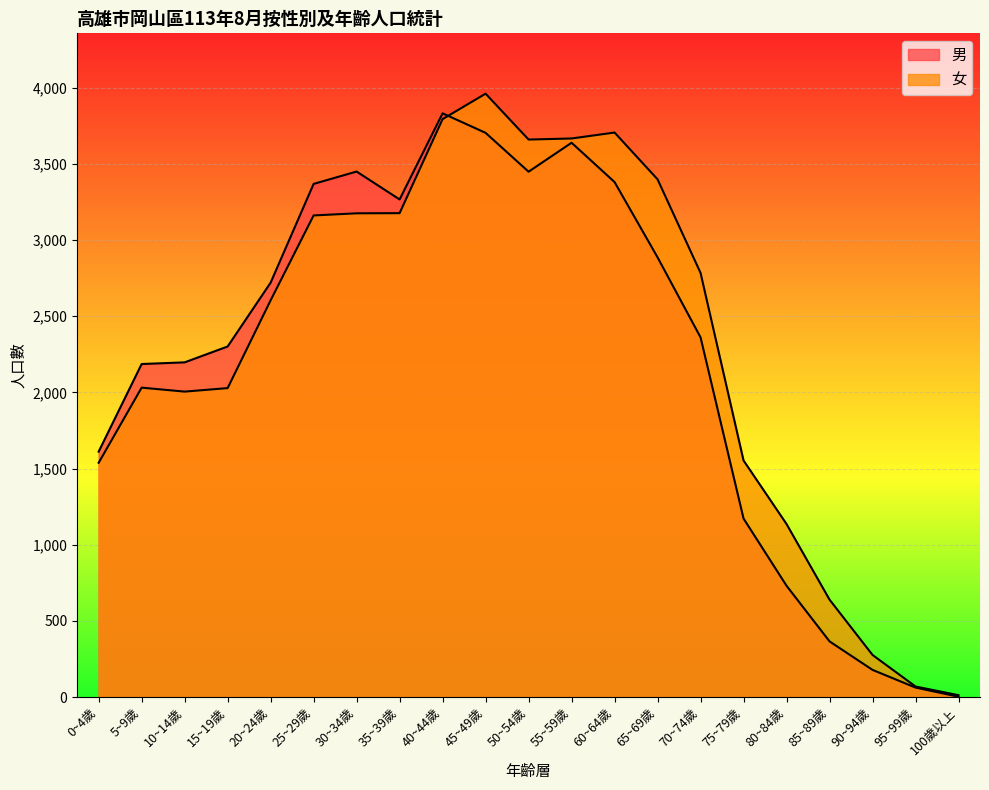

The 女 series shows 3398 at 65~69歲. True or false?

True